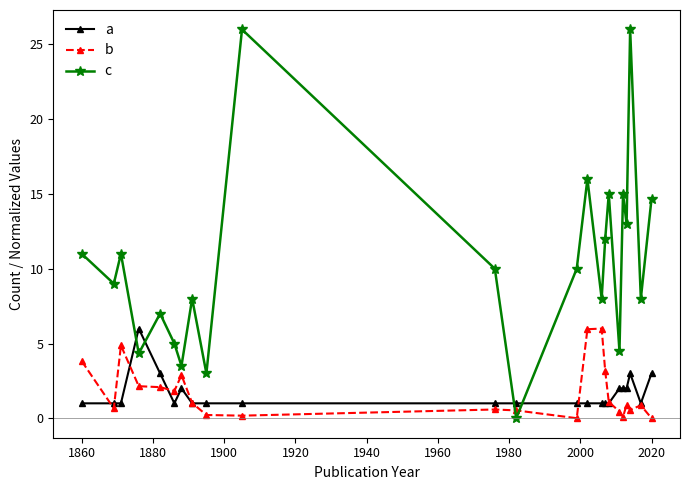

Which series has the largest range (max minus min)?

c